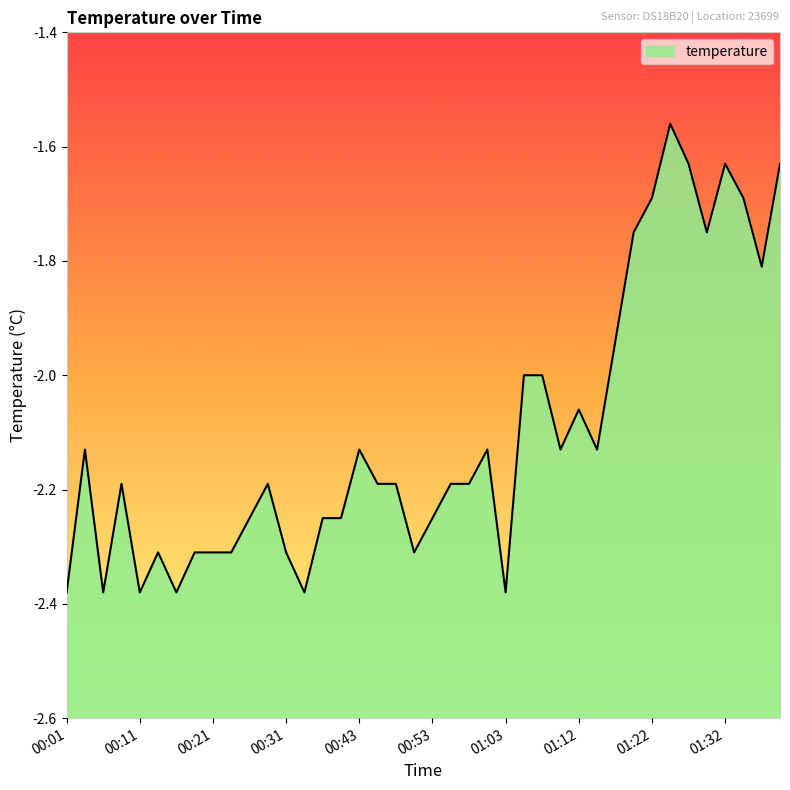

What is the minimum value shown in the chart?

-2.4